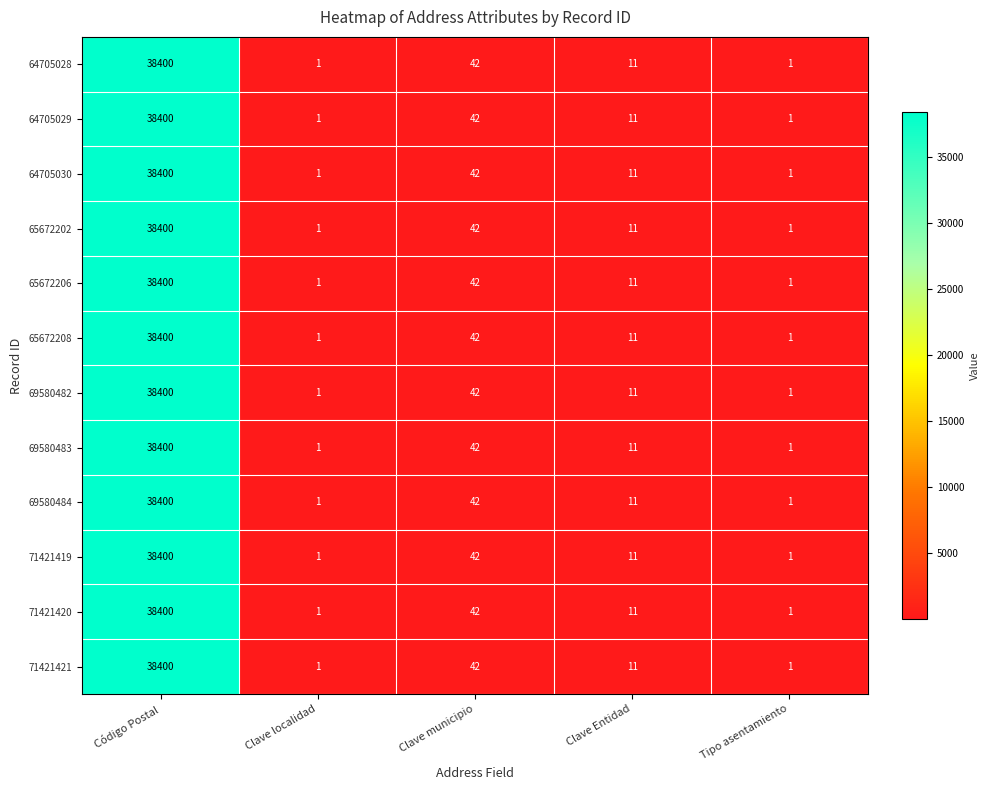

True or false: 65672208 has a value of 42 at Clave municipio.

True